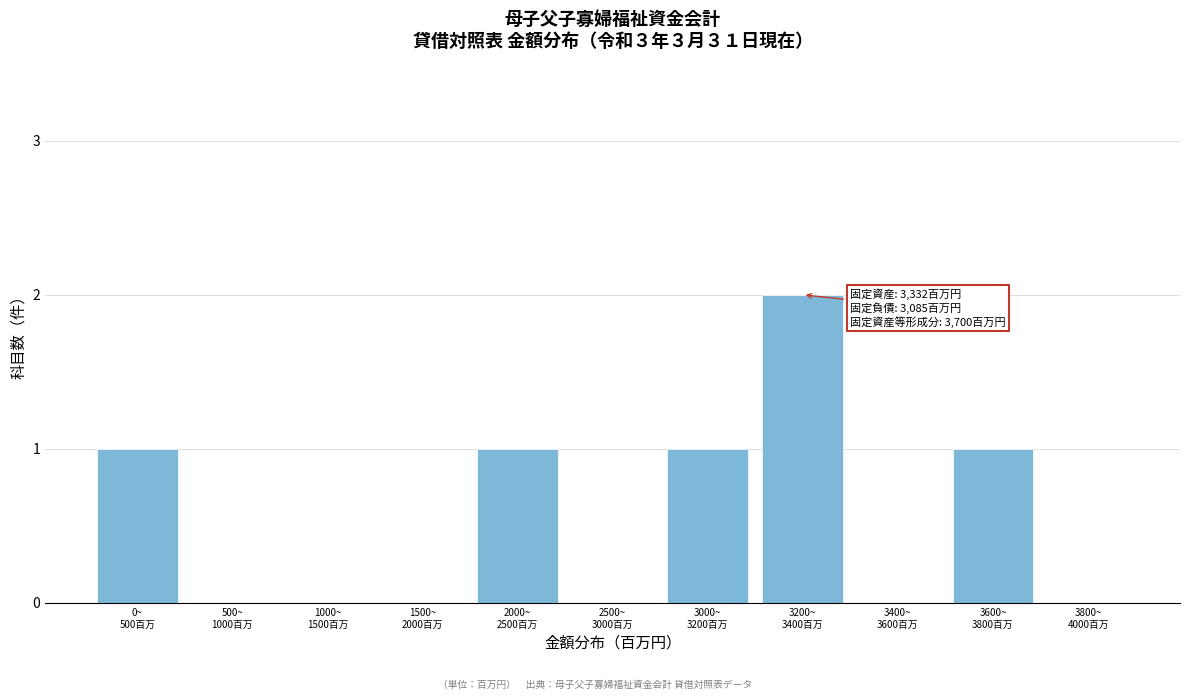

What is the sum of all values?

6